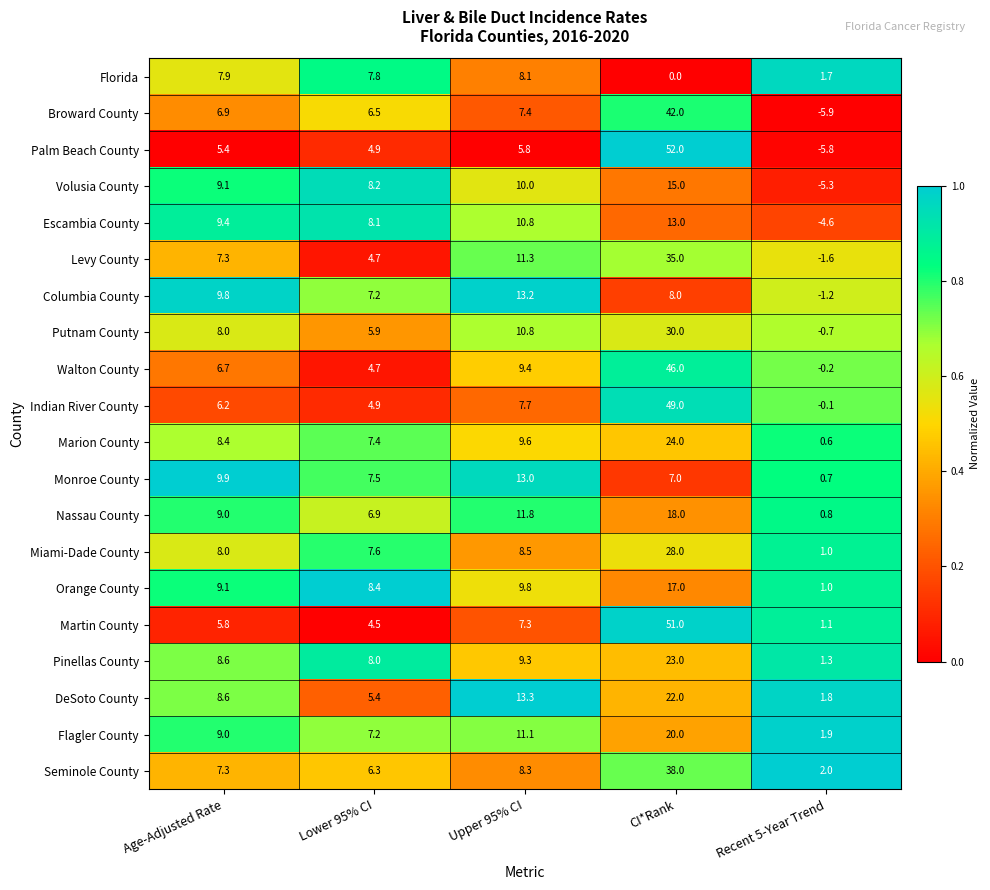

At how many categories does at least one series exceed 0?

5